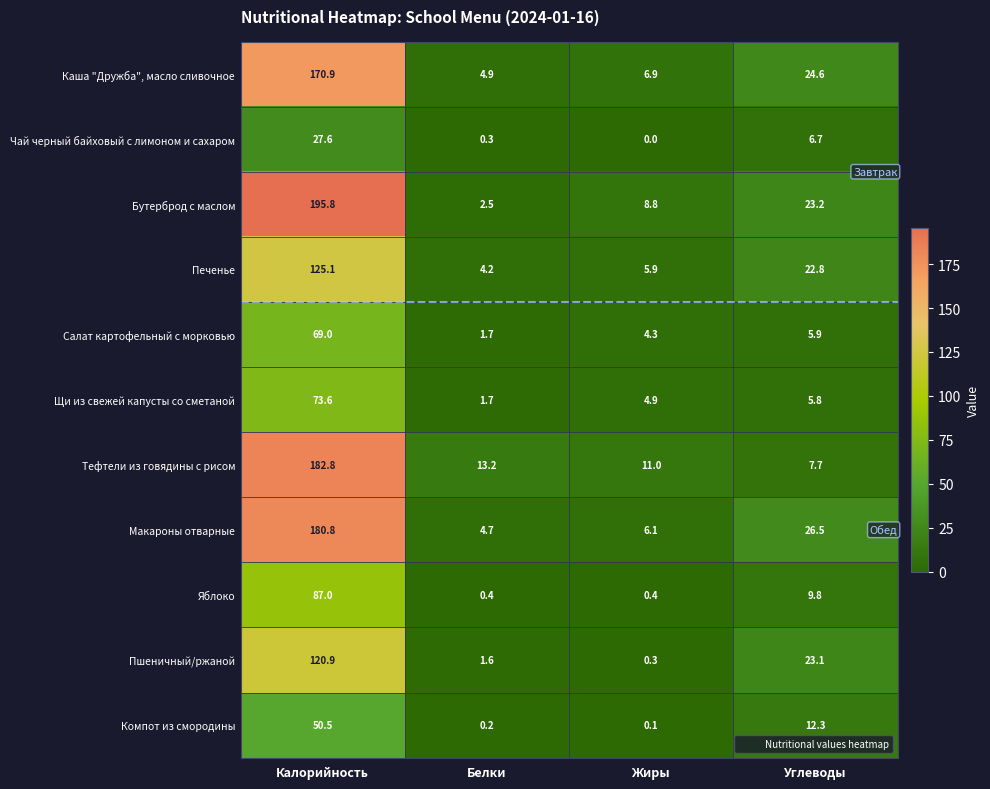

What is the greatest value displayed?

195.8